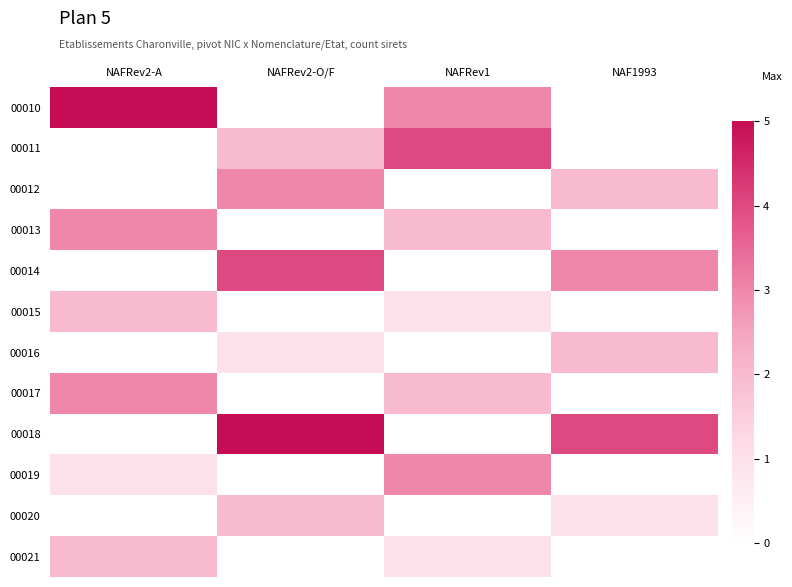

List the series in order of their peak value, highest first.

00010, 00018, 00011, 00014, 00012, 00013, 00017, 00019, 00015, 00016, 00020, 00021